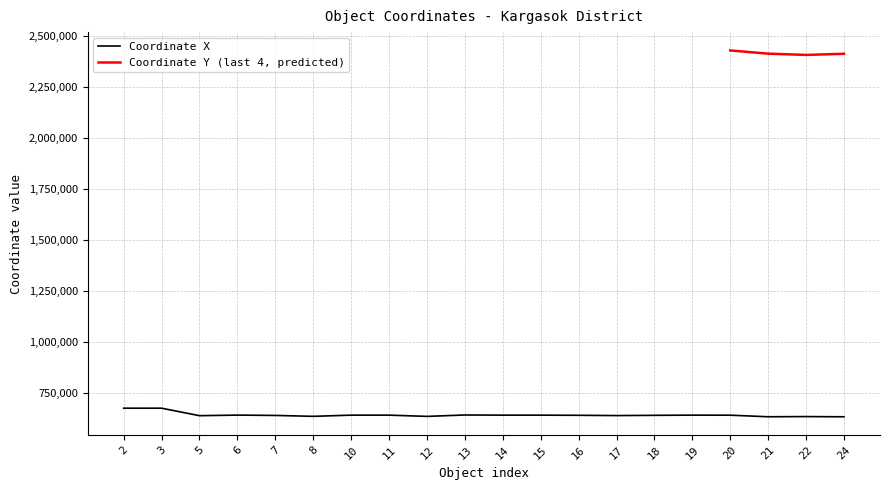

The value of Coordinate X at 20 is 206979.7. True or false?

False